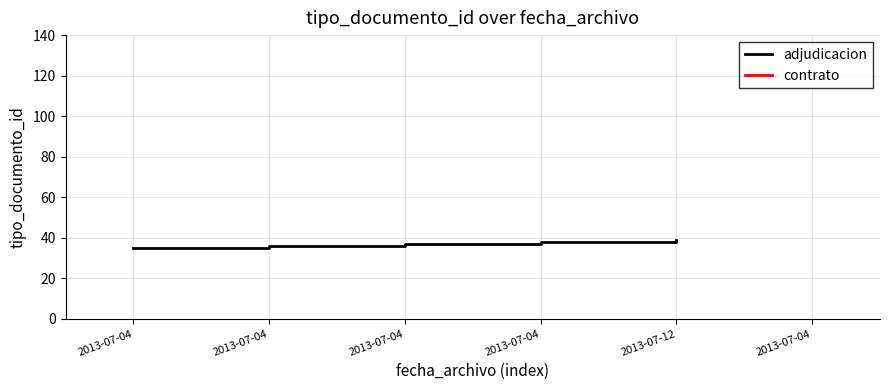

Between 2013-07-04 10:01:37 and 2013-07-04 10:01:37, which is larger?

2013-07-04 10:01:37